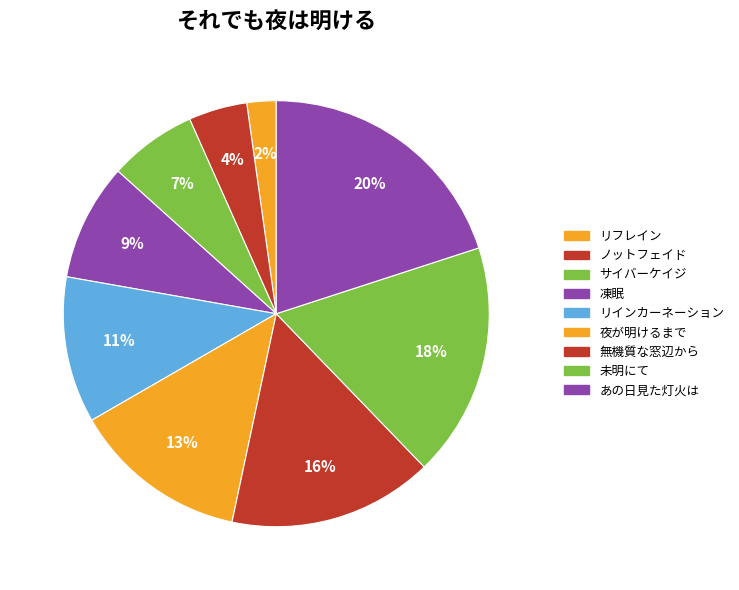

How many slices are in this pie chart?

9